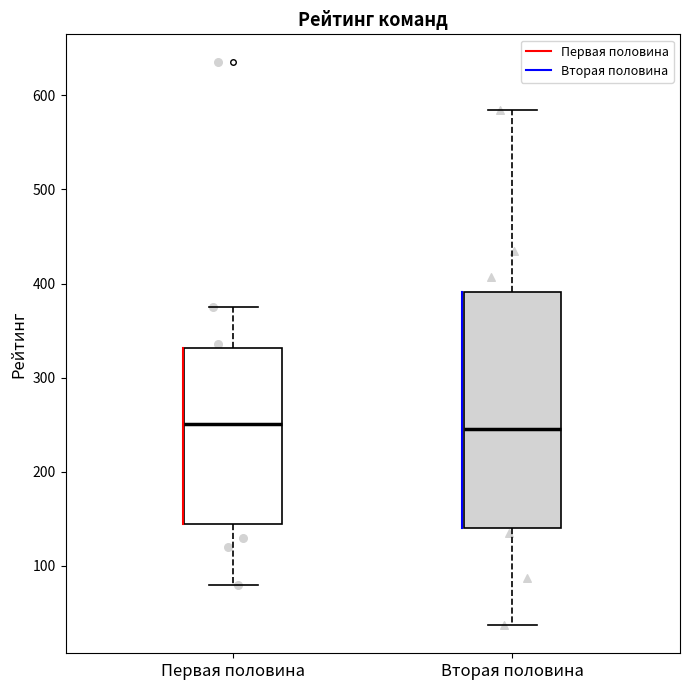

Comparing the boxes themselves (not the whiskers), which one is the tallest?

Вторая половина